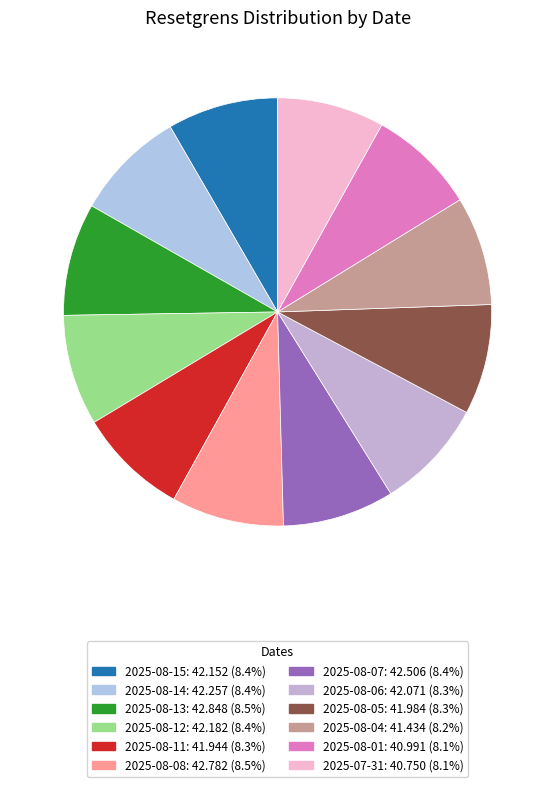

Count the number of slices in the pie.

12